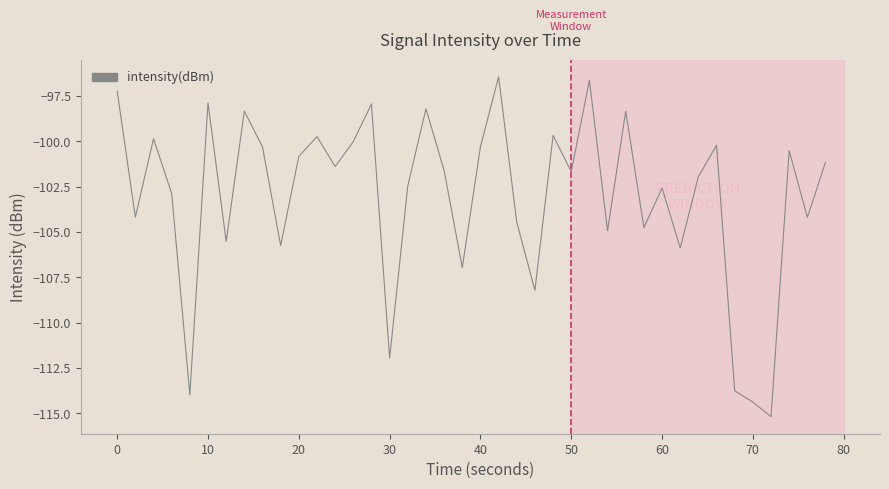

What is the difference between the maximum and minimum values?

18.7